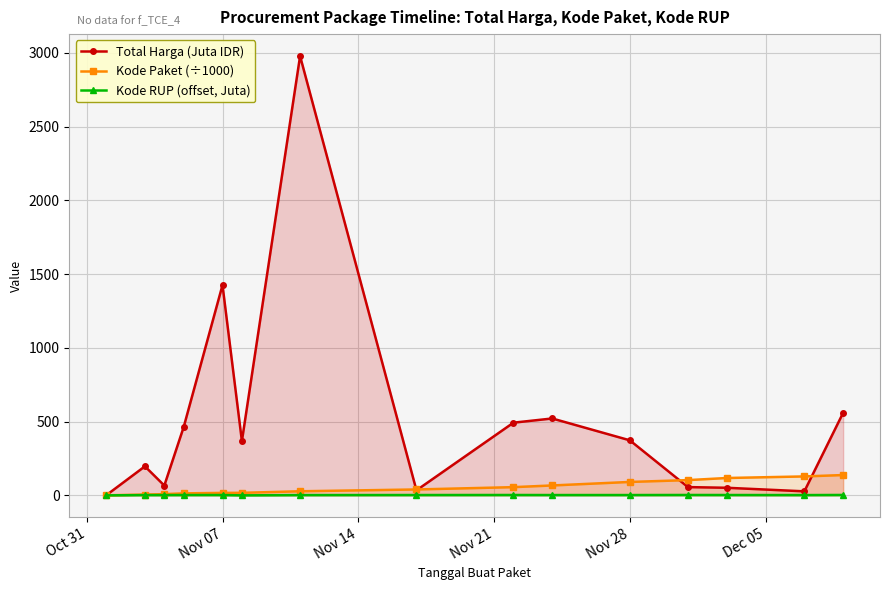

True or false: Total Harga (Juta IDR) has more than 2 interior local peaks.

True